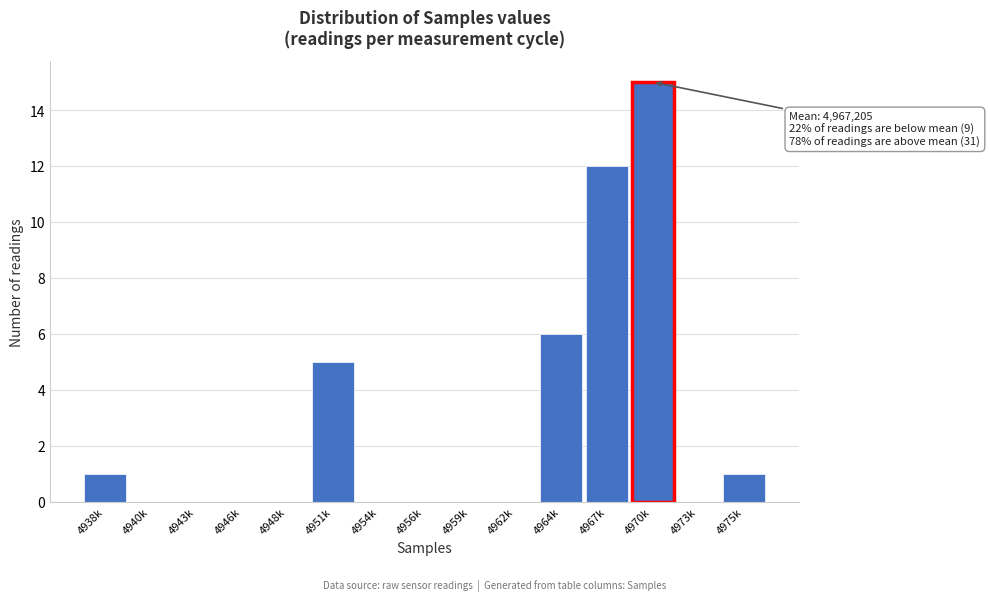

Reading left to right, list all the values displayed in this chart.

4938k=1	4940k=0	4943k=0	4946k=0	4948k=0	4951k=5	4954k=0	4956k=0	4959k=0	4962k=0	4964k=6	4967k=12	4970k=15	4973k=0	4975k=1